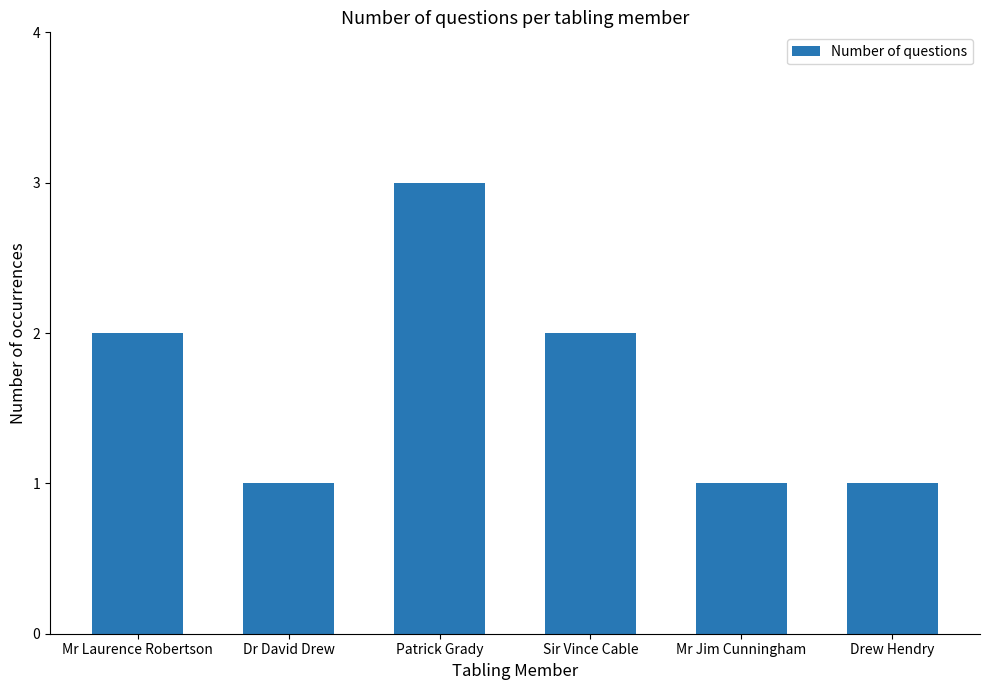

Reading right to left, transcribe all the data shown in this chart.

1	1	2	3	1	2